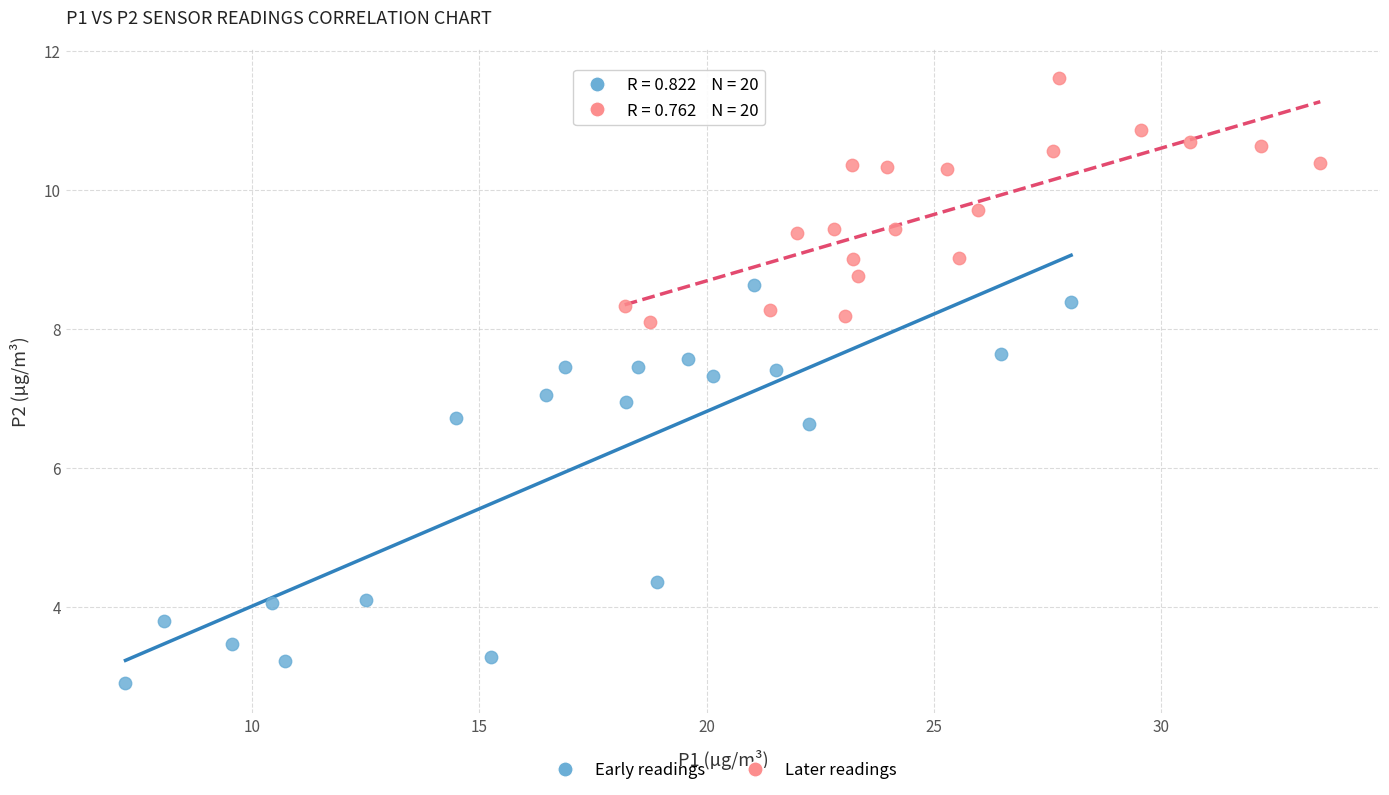

Which series reaches the minimum Y coordinate?

Early readings